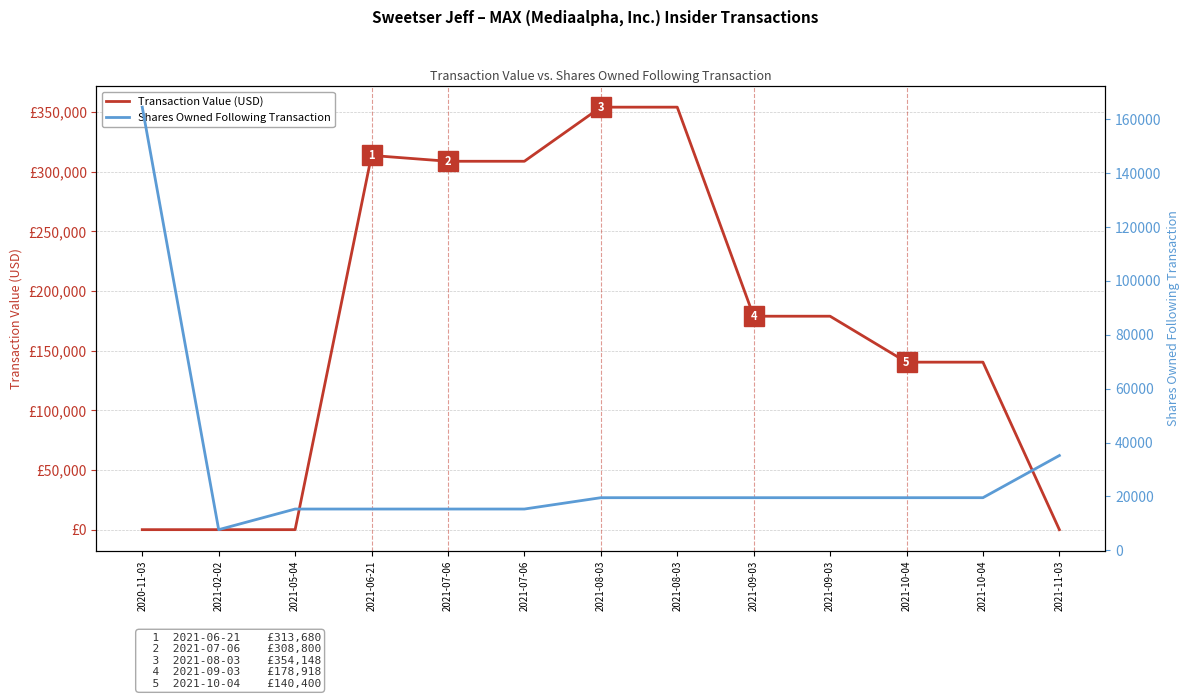

How many positive values does the Transaction Value (USD) series have?

9